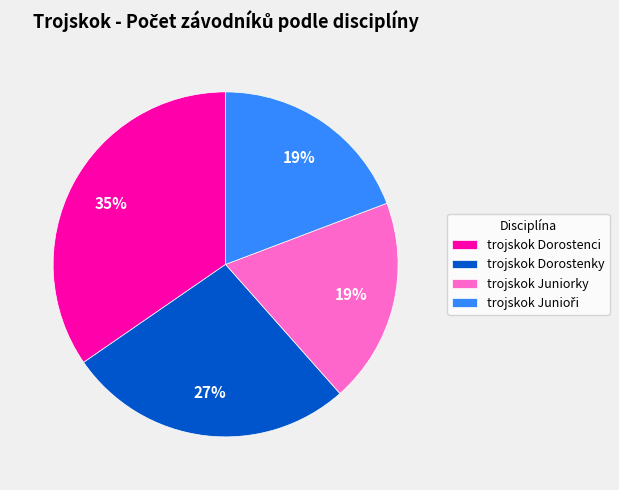

Combined, do trojskok Juniorky and trojskok Dorostenky account for over 50%?

No